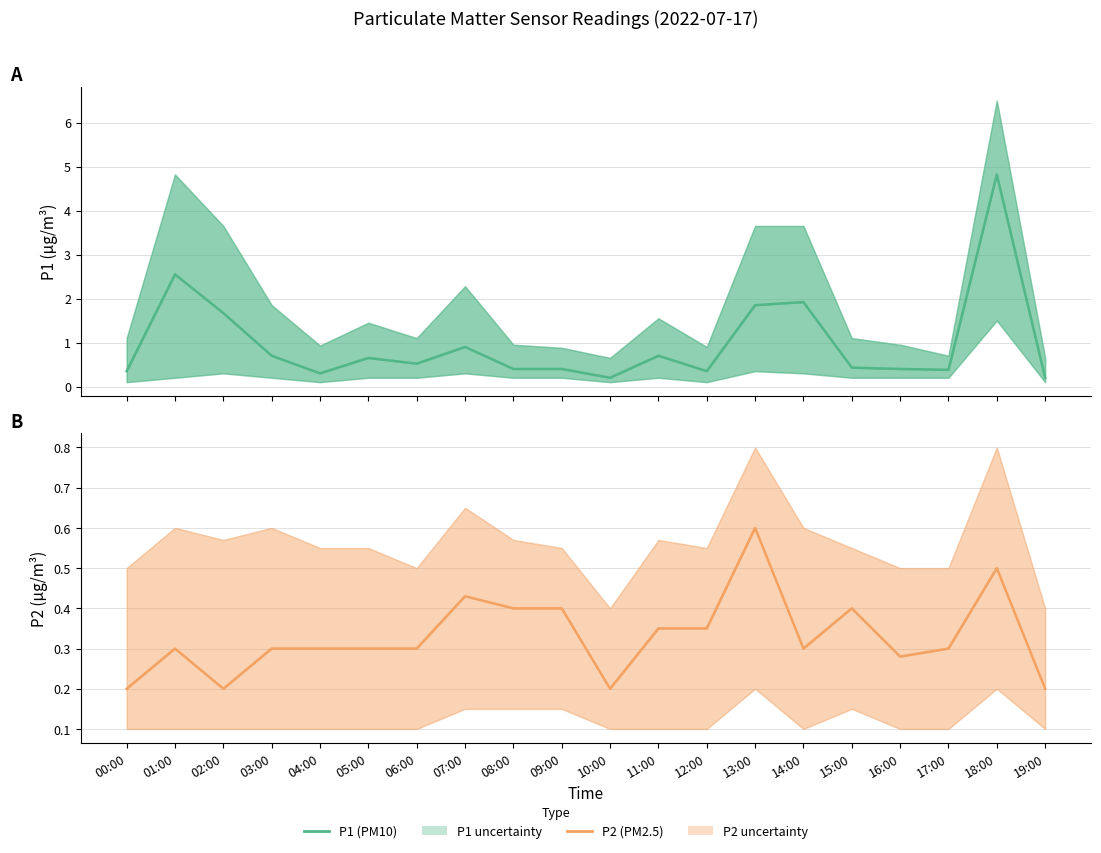

Rank the series by their maximum value, from lowest to highest.

P2 (PM2.5), P1 (PM10)